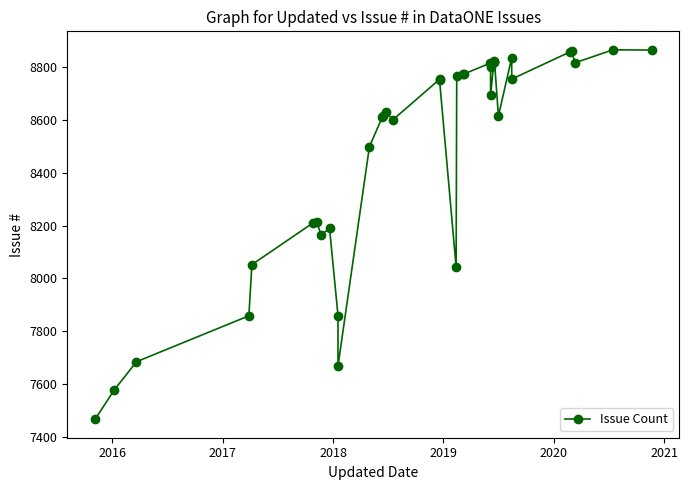

What is the sum of all values?

305009